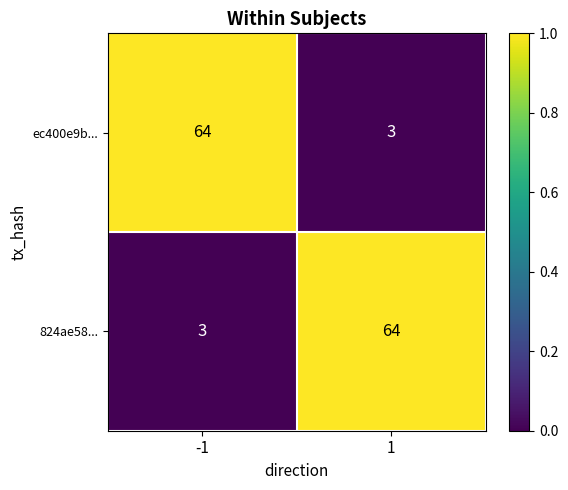

What is the spread (max minus min) of values at 1?

61